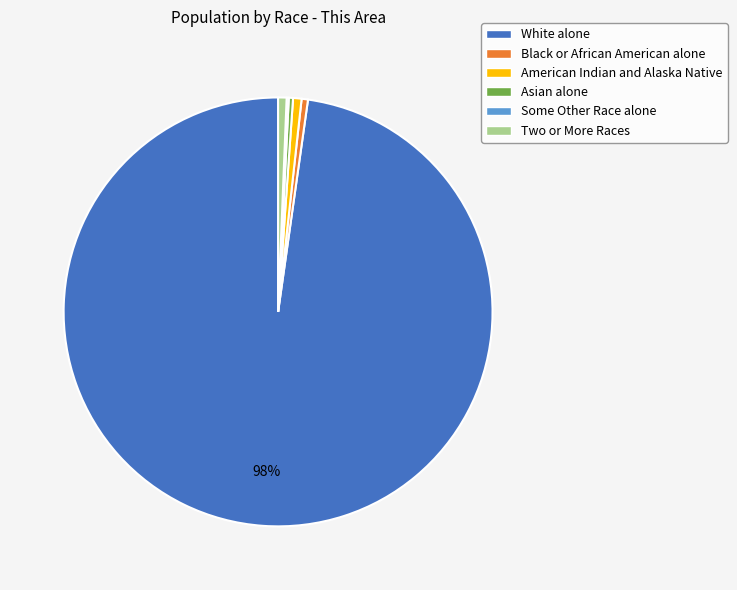

Which slice is the largest?

White alone